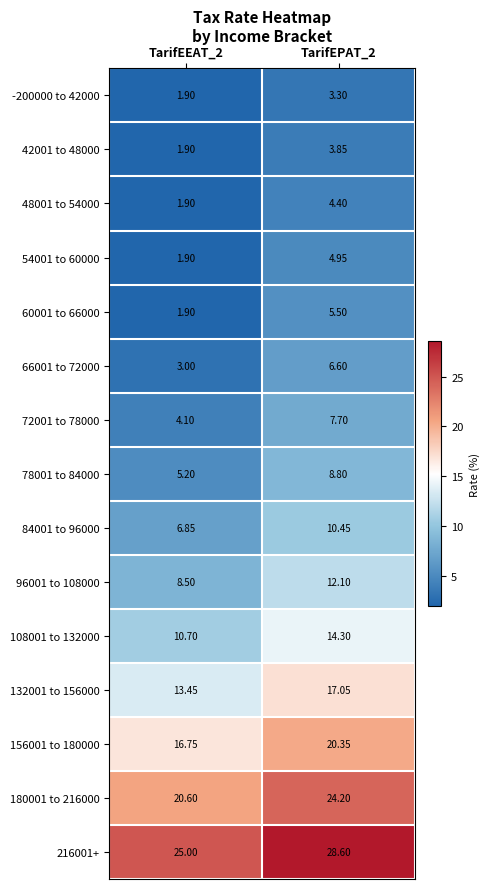

How many categories are shown in the chart?

2